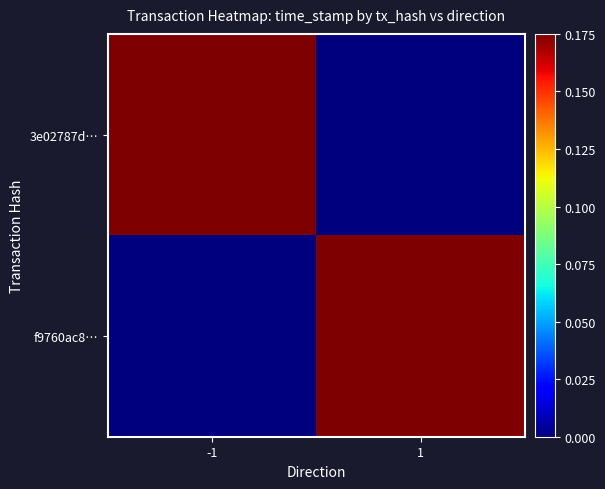

At which category is the sum across all series the highest?

-1